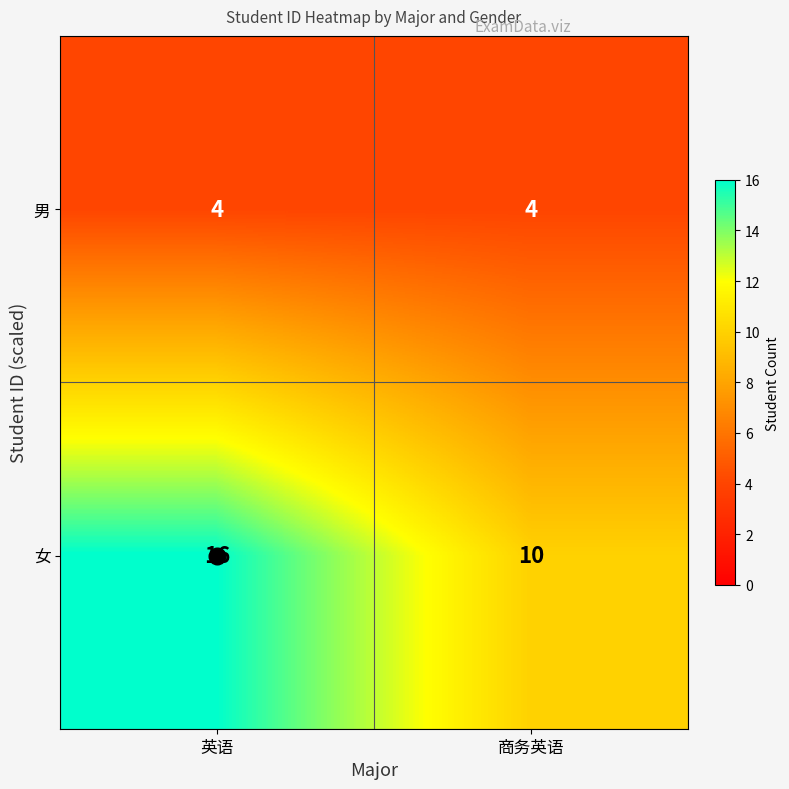

Rank the series by their average value, from highest to lowest.

女, 男